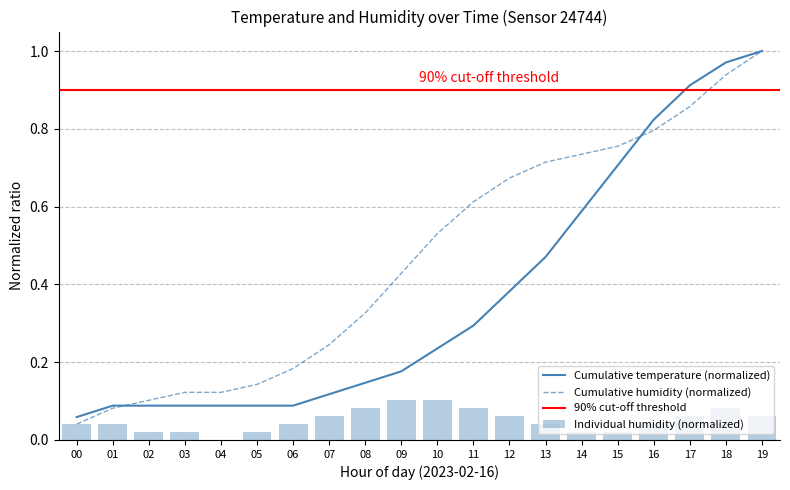

The Individual humidity (normalized) series shows 0.1 at 00. True or false?

False